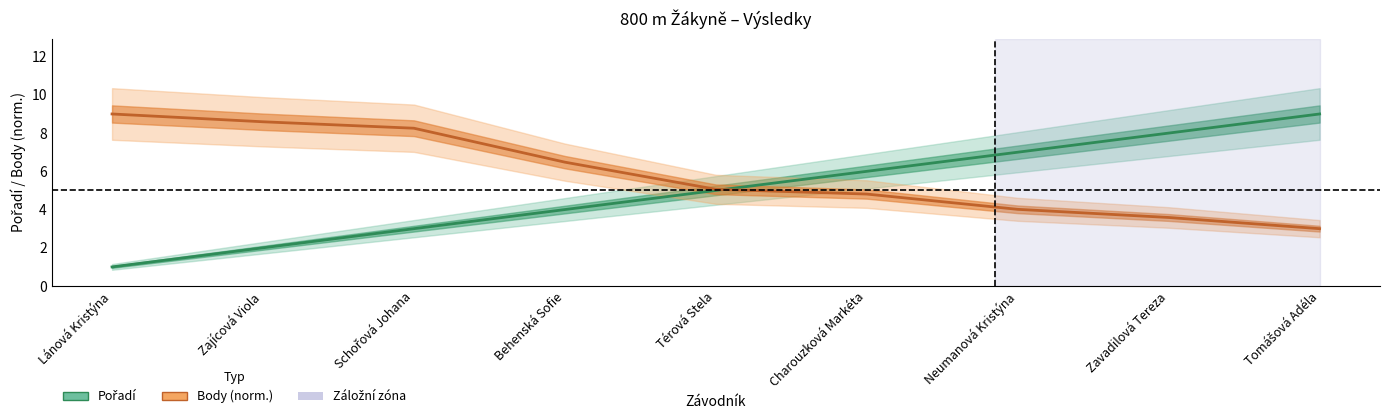

How many Pořadí values are between 3 and 7?

5